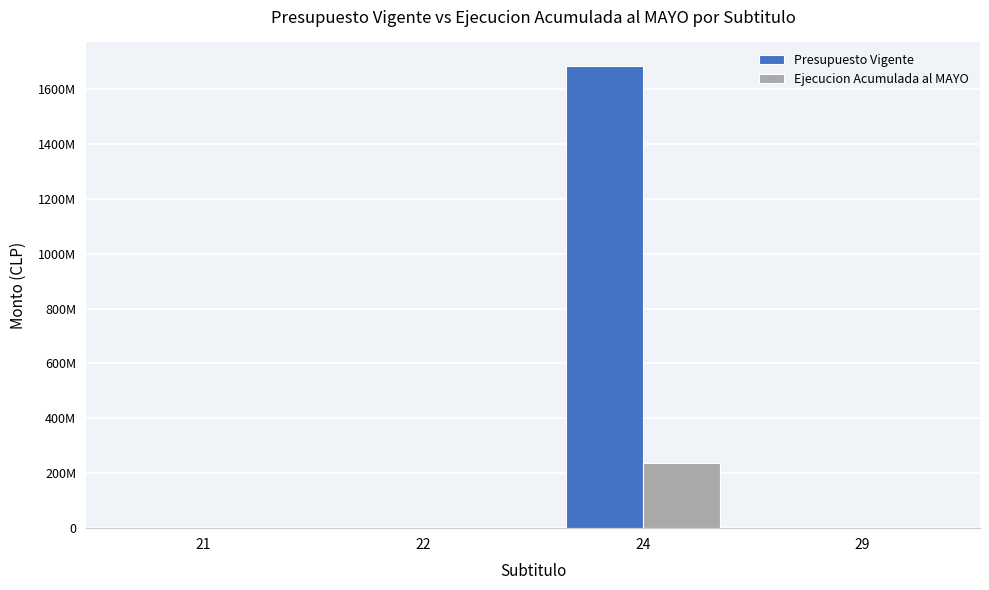

List the series in order of their peak value, highest first.

Presupuesto Vigente, Ejecucion Acumulada al MAYO